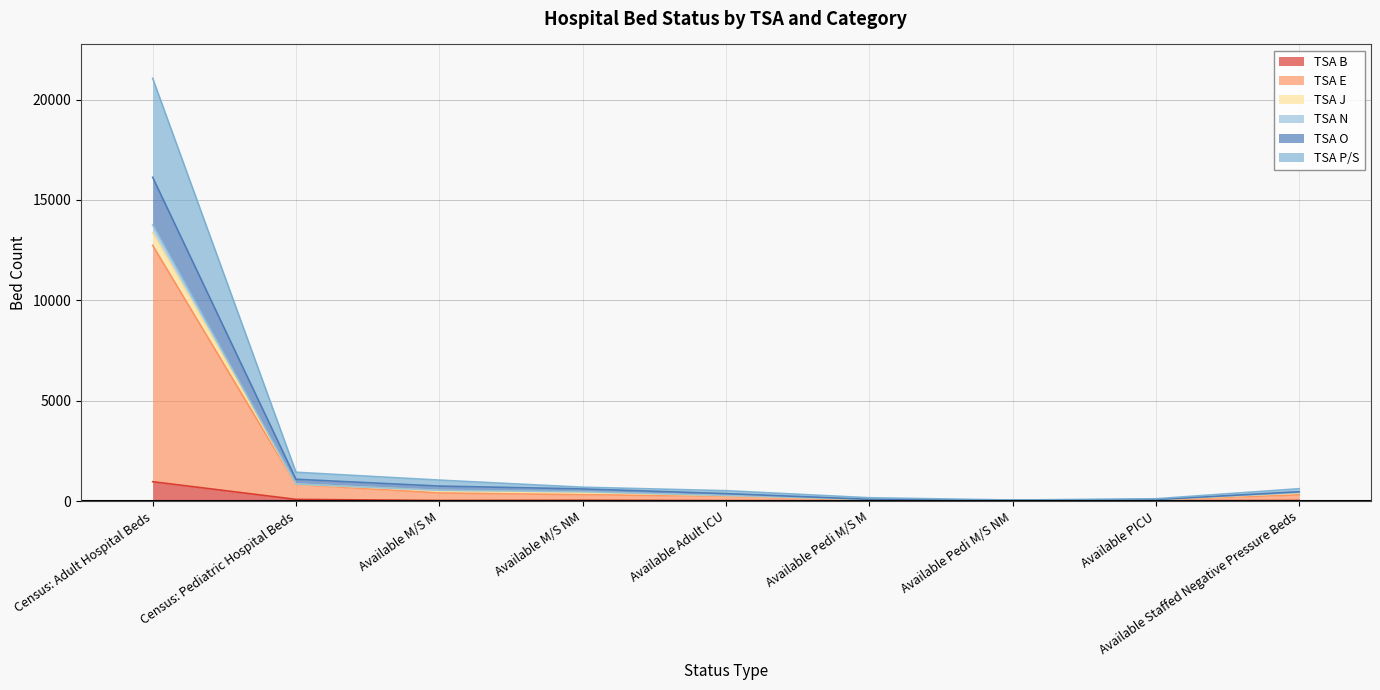

At which category is the sum across all series the highest?

Census: Adult Hospital Beds